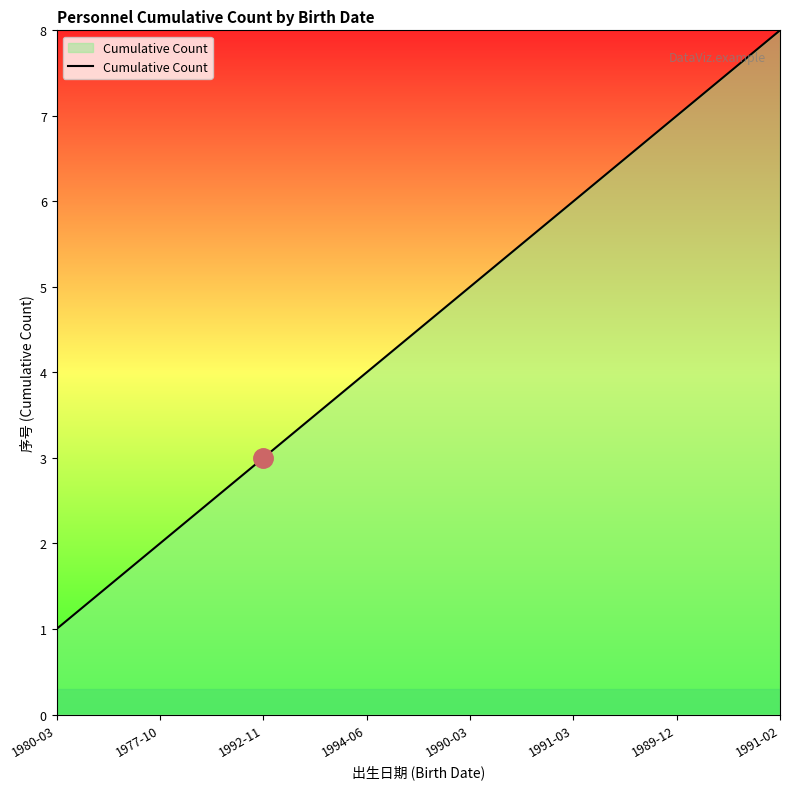

Approximately how many times larger is the value at 1990-03 compared to 1980-03?

5.0